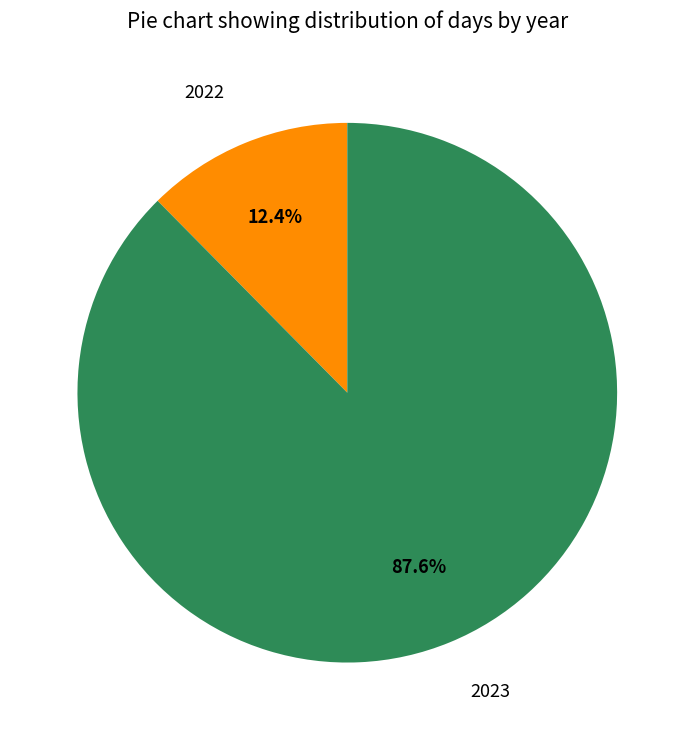

To the nearest percent, what portion does 2022 represent?

12%